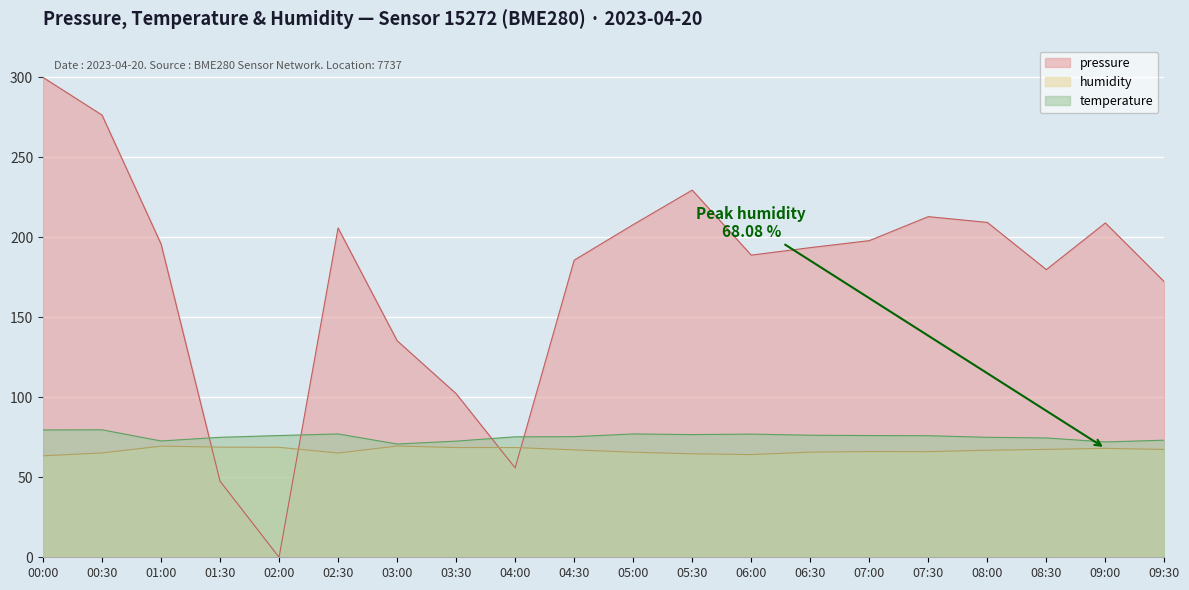

After their last crossing, which series has the higher values: temperature or pressure?

pressure